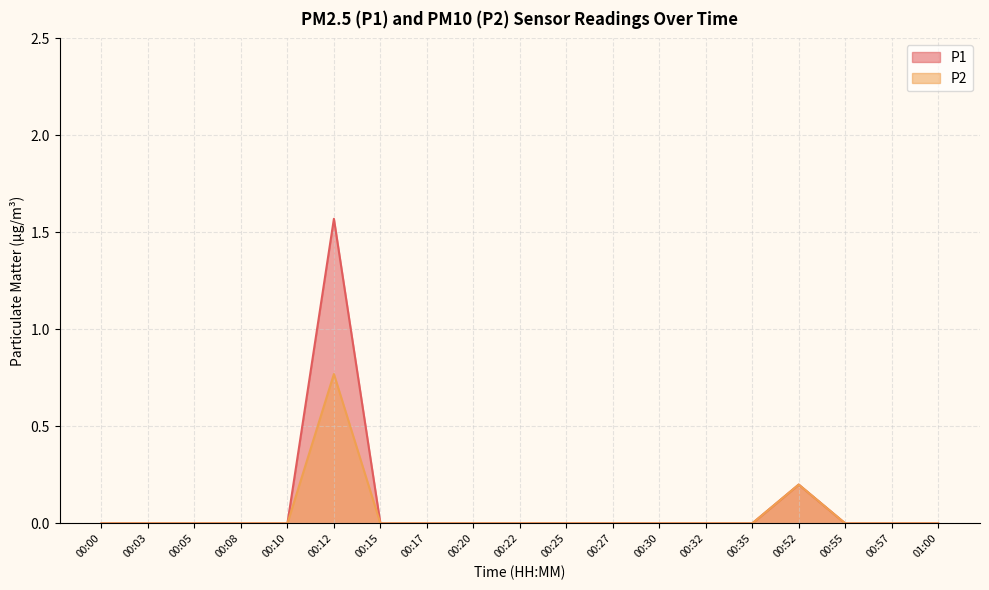

List the series in order of their peak value, highest first.

P1, P2